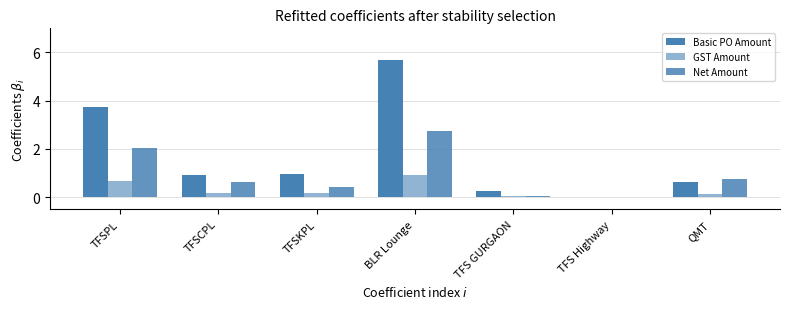

What is the difference between the maximum and minimum values in the Basic PO Amount series?

5.7